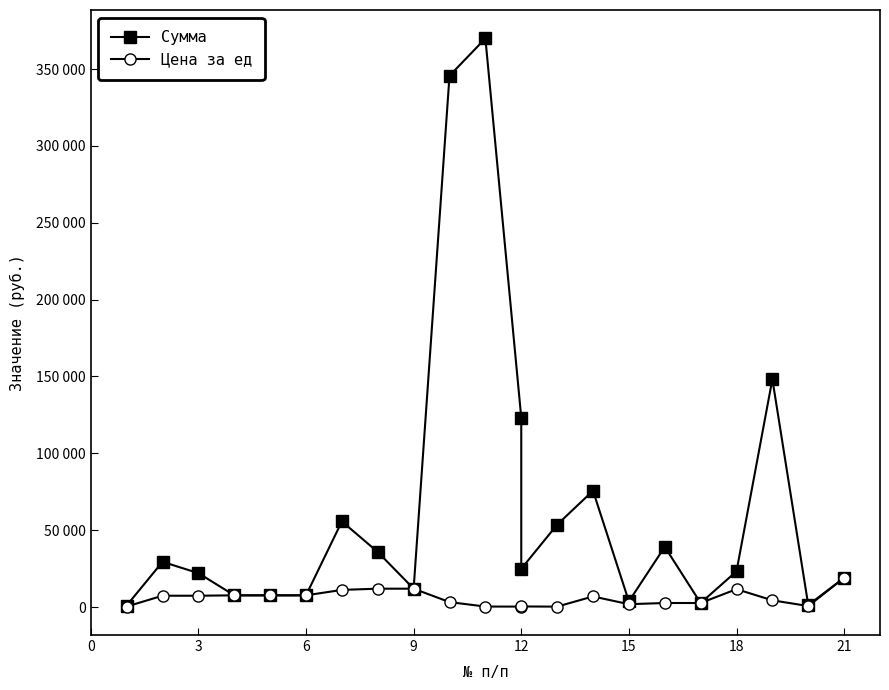

True or false: Цена за ед and Сумма cross at least once.

False